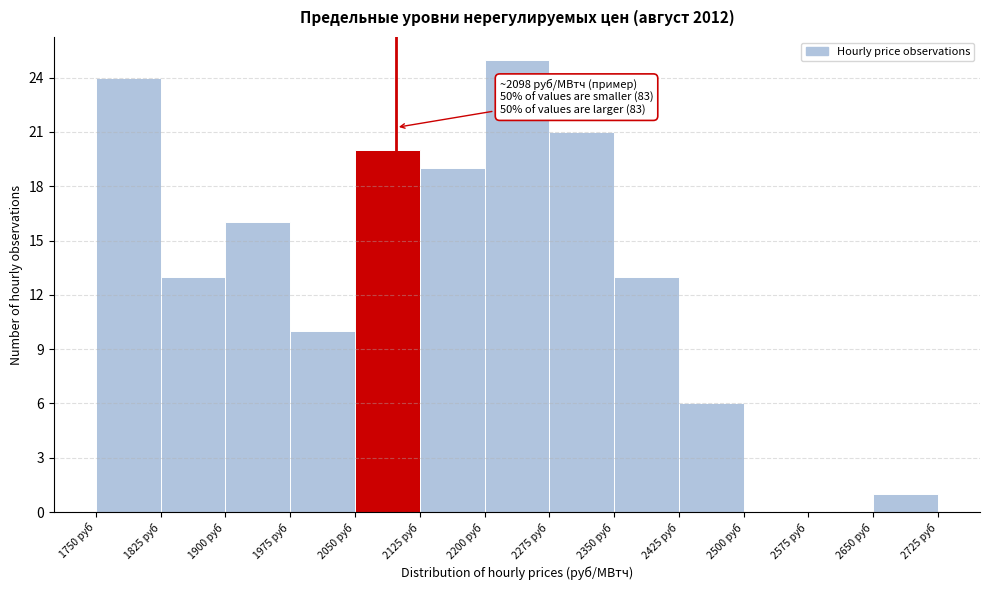

Which range on the x-axis has the tallest bar?

2200 to 2275